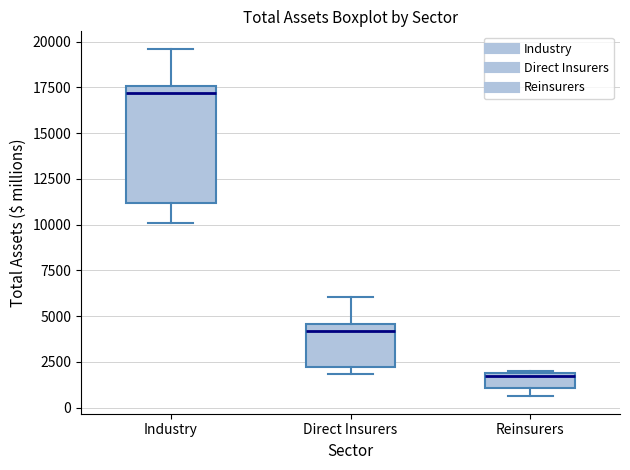

Reading left to right, transcribe this box plot: for each box, give where its median line is, the range the box spans, and where its two whiskers end, as read against the y-axis. The values are not printed on the chart, so give them approximately, as read against the axis.

Industry: median 17000, box 11000 to 17500, whiskers 10000 to 19500
Direct Insurers: median 4000, box 2000 to 4500, whiskers 2000 (just below the box's lower edge) to 6000
Reinsurers: median 1500, box 1000 to 2000, whiskers 500 to 2000